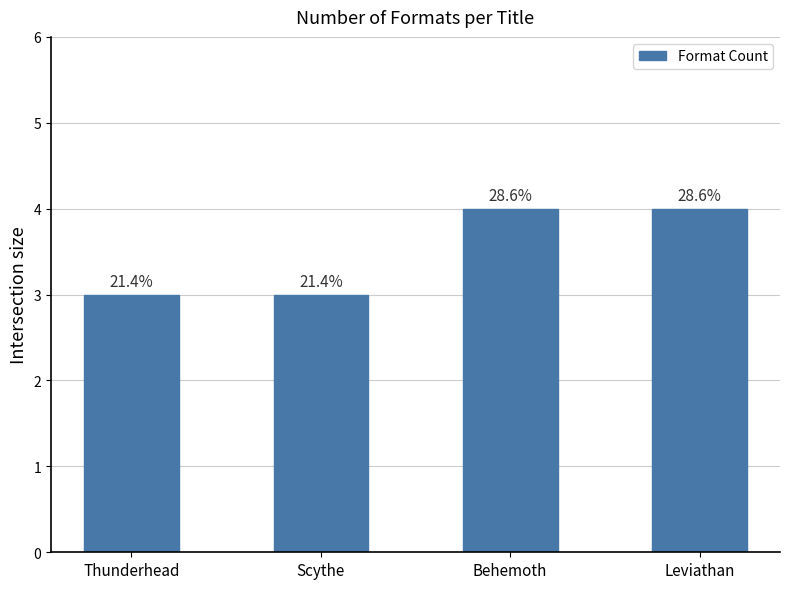

At which label is the value closest to 3?

Thunderhead